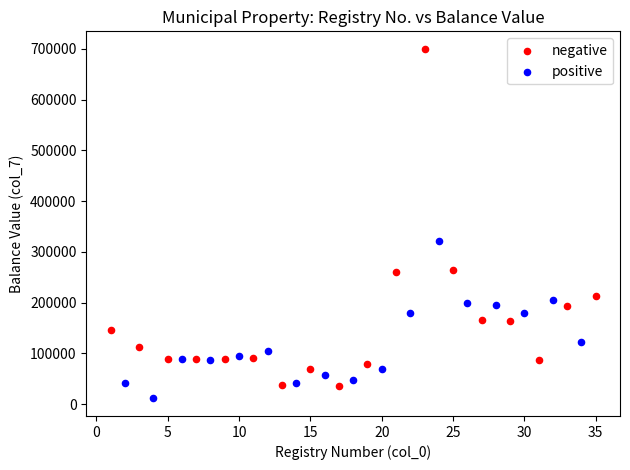

Which series contains the highest Y value?

negative